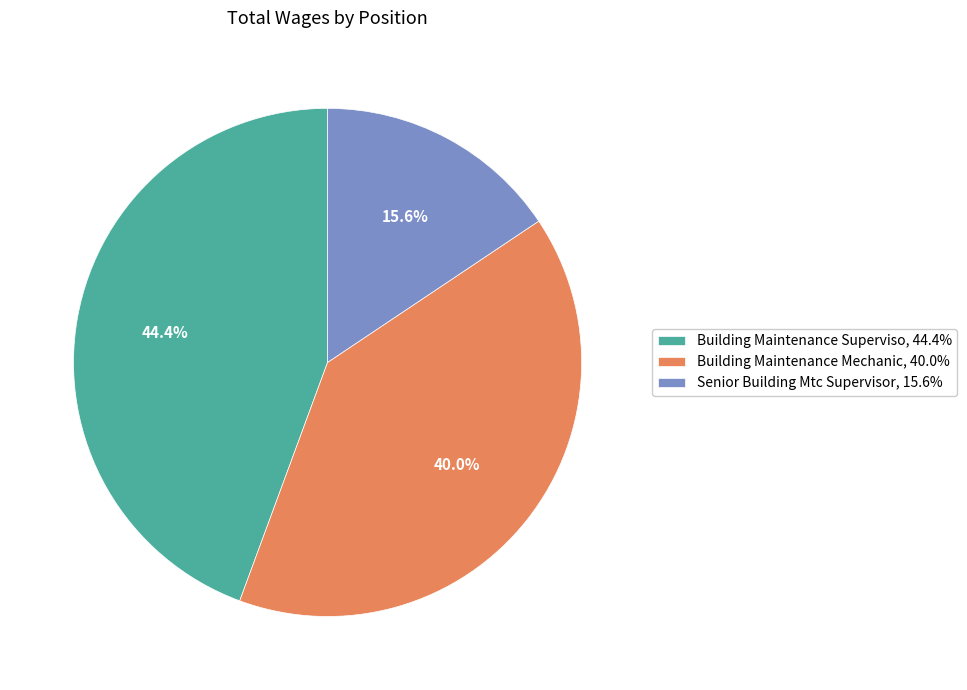

Does any single category account for the majority?

No